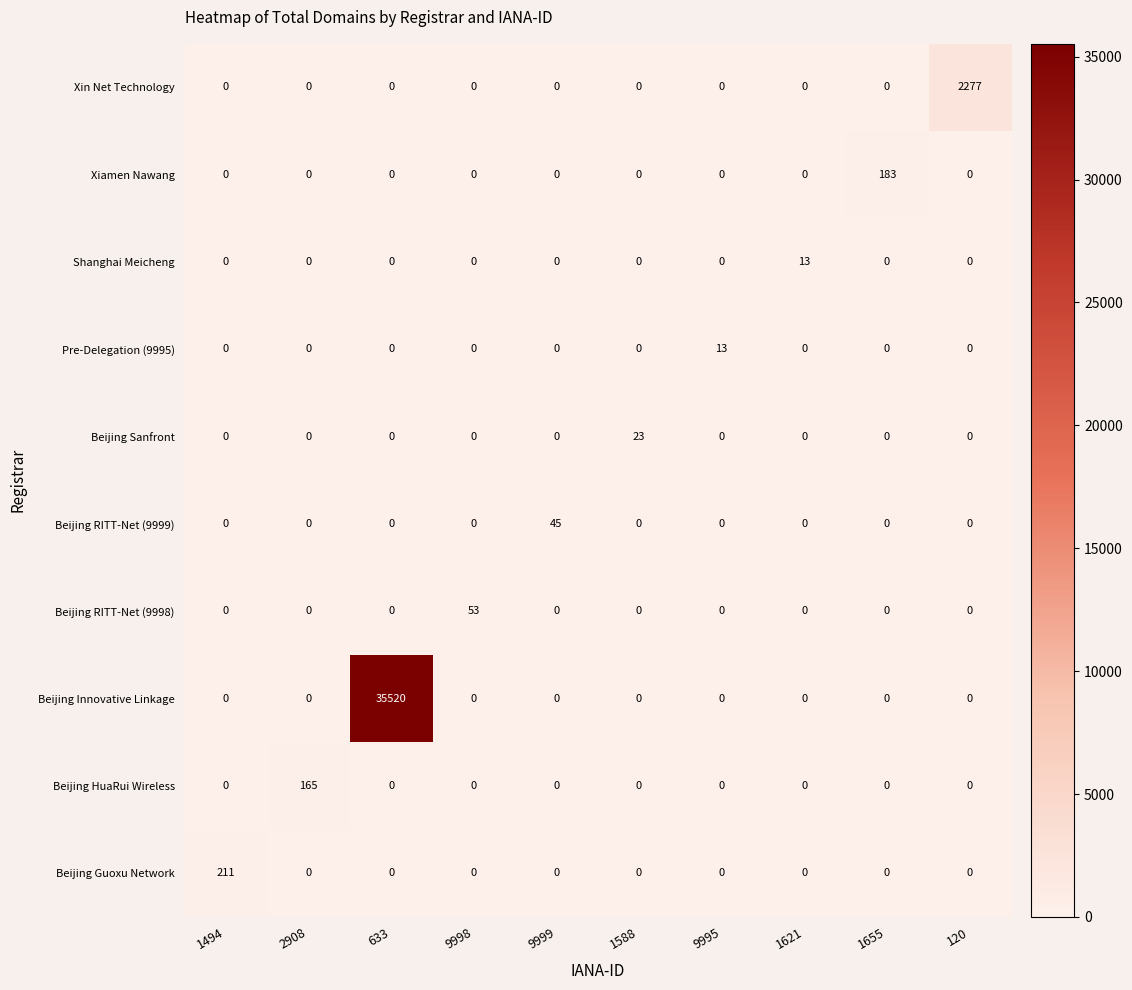

What is the total value across all series at 9995?

13